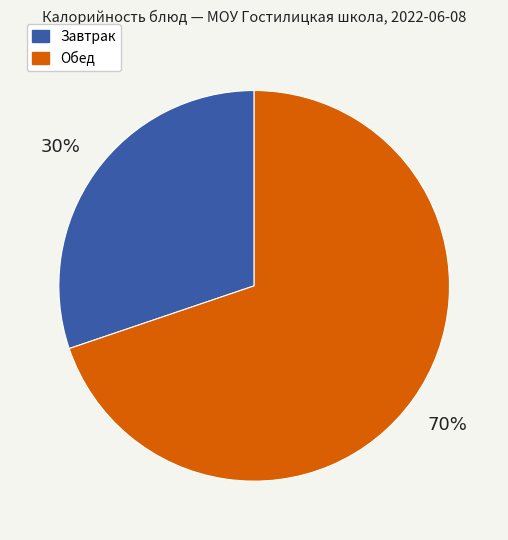

Combined, do Завтрак and Обед account for over 50%?

Yes